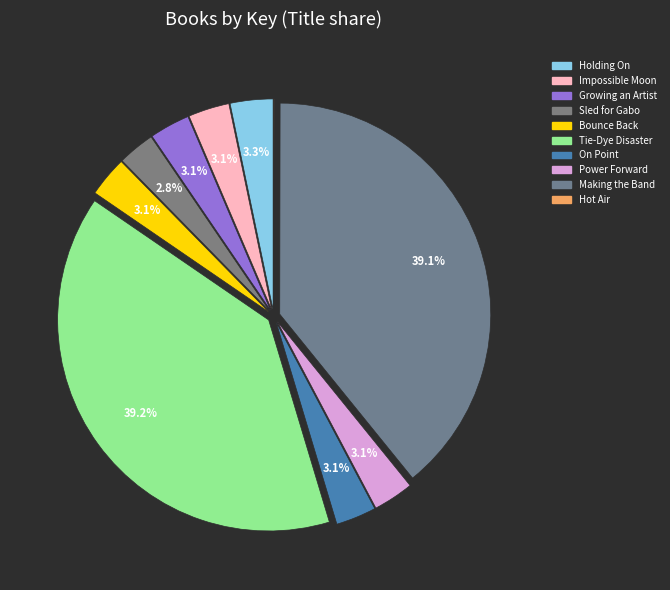

To the nearest percent, what portion does Growing an Artist represent?

3%